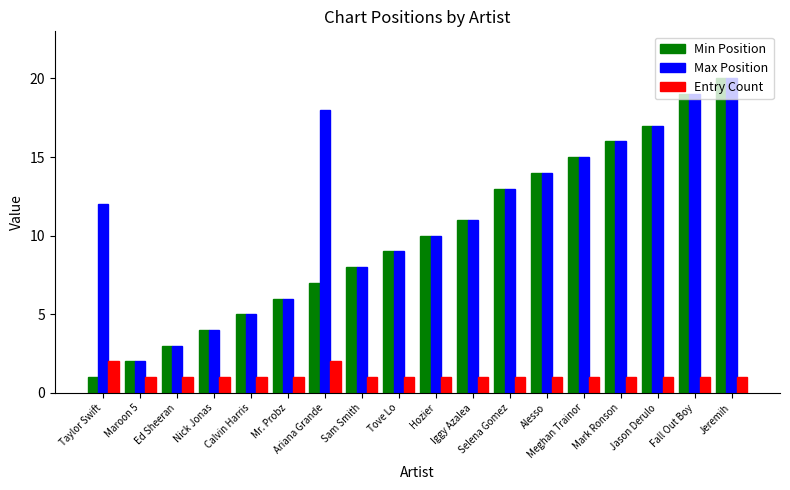

How many bars are there in each group?

3